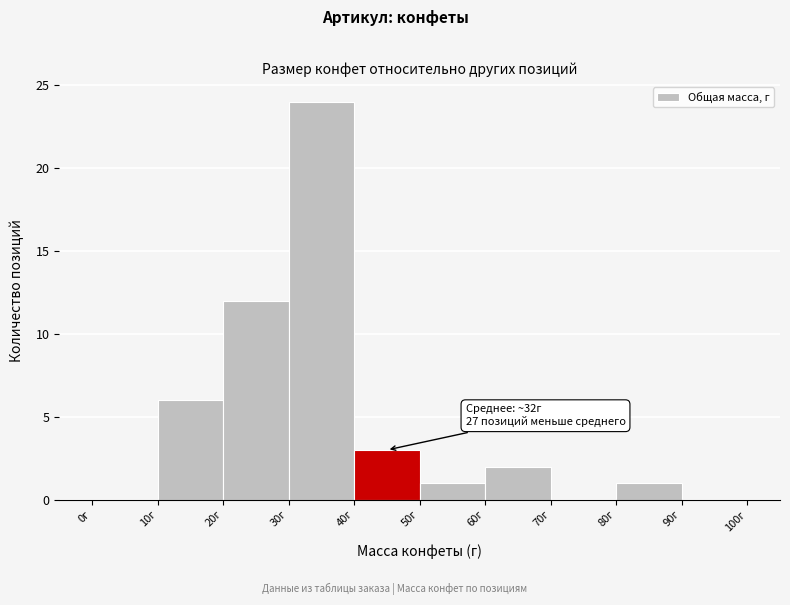

Which range on the x-axis has the tallest bar?

30 to 40